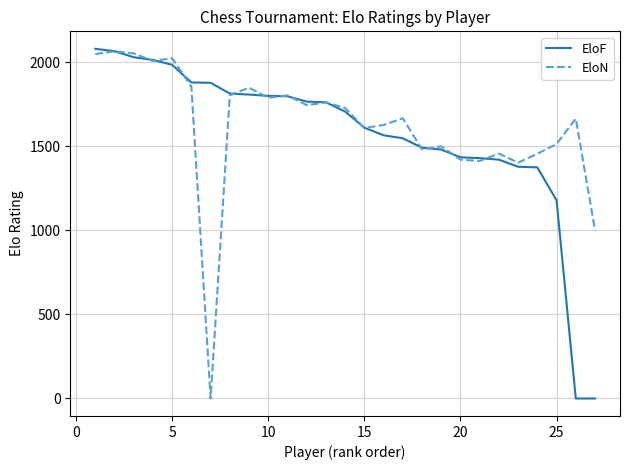

What is the maximum value for EloF?

2079